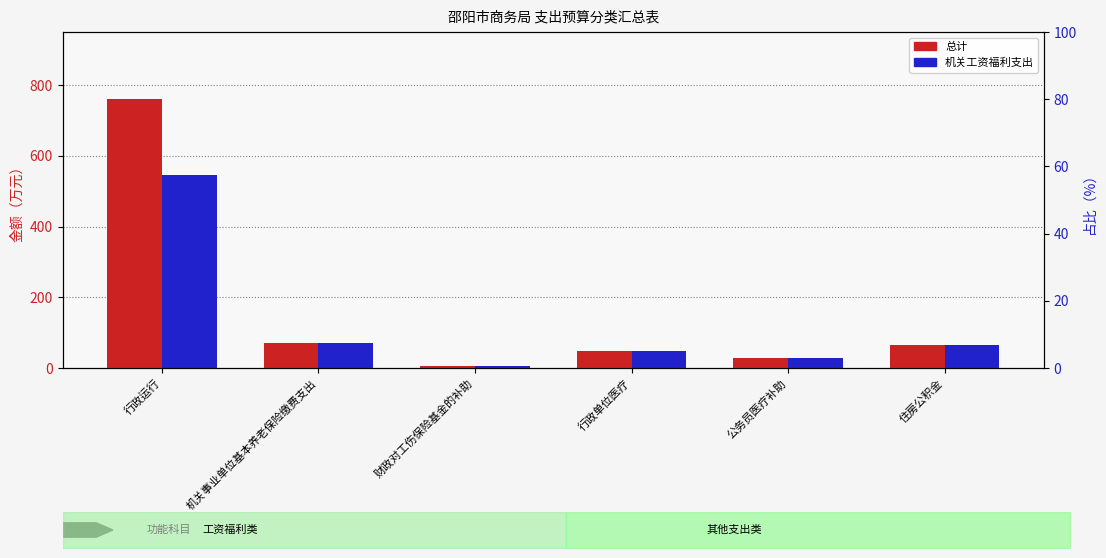

Rank the categories by 机关工资福利支出 value from lowest to highest.

财政对工伤保险基金的补助, 公务员医疗补助, 行政单位医疗, 住房公积金, 机关事业单位基本养老保险缴费支出, 行政运行